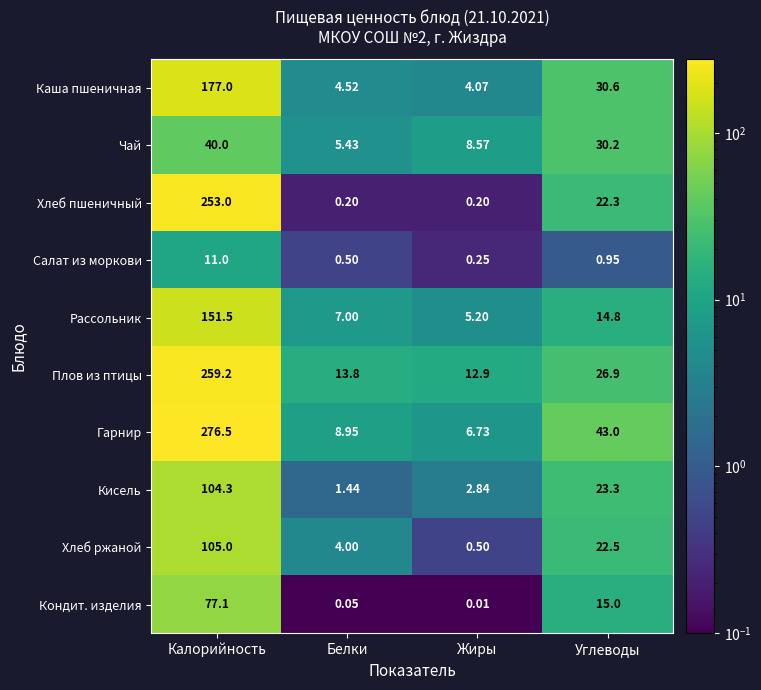

What is the total value across all series at Углеводы?

229.6